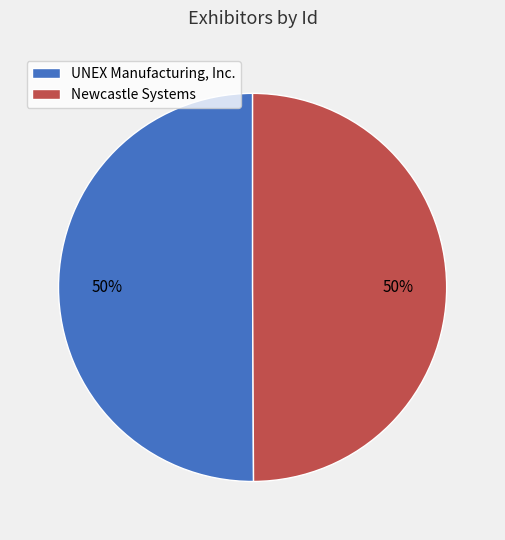

Is it true that Newcastle Systems is 56% of the pie?

False